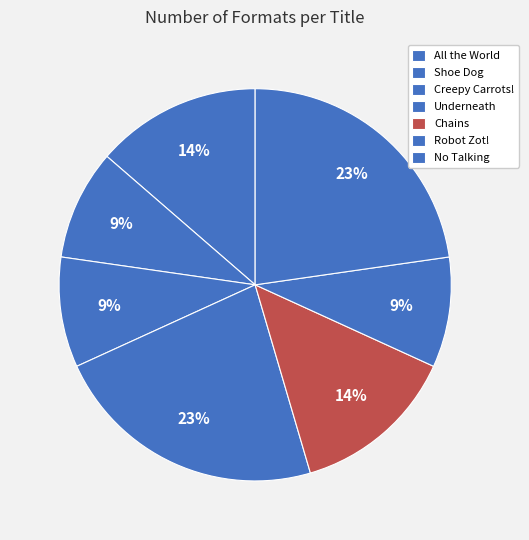

Count the number of slices in the pie.

7